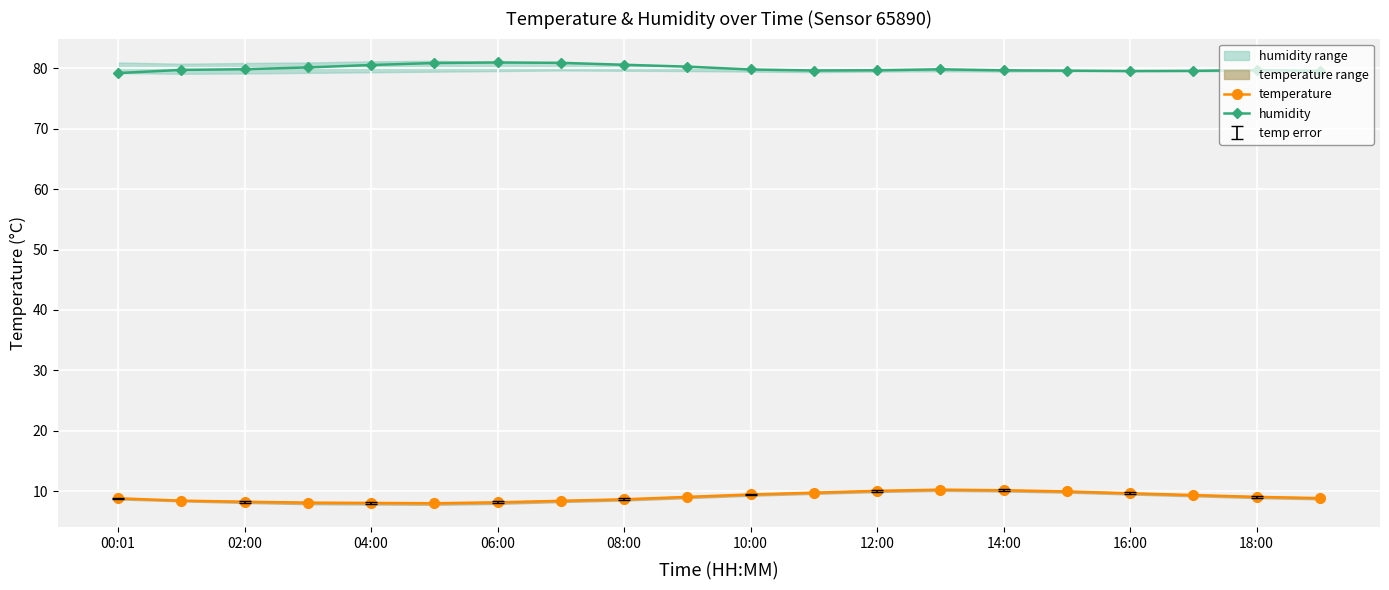

True or false: humidity has more than 0 points higher than both neighbors.

True